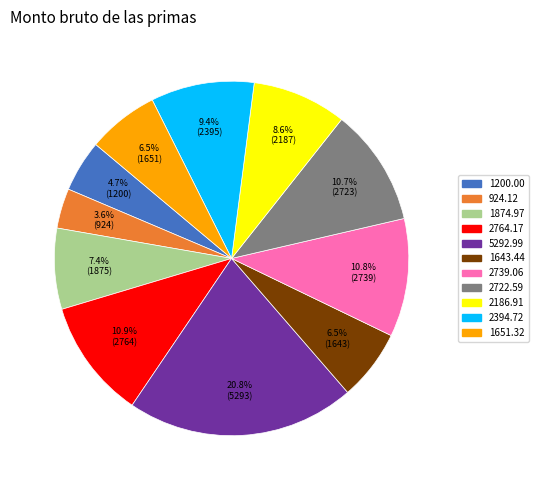

To the nearest percent, what is the difference between the largest and smallest slice percentages?

17%